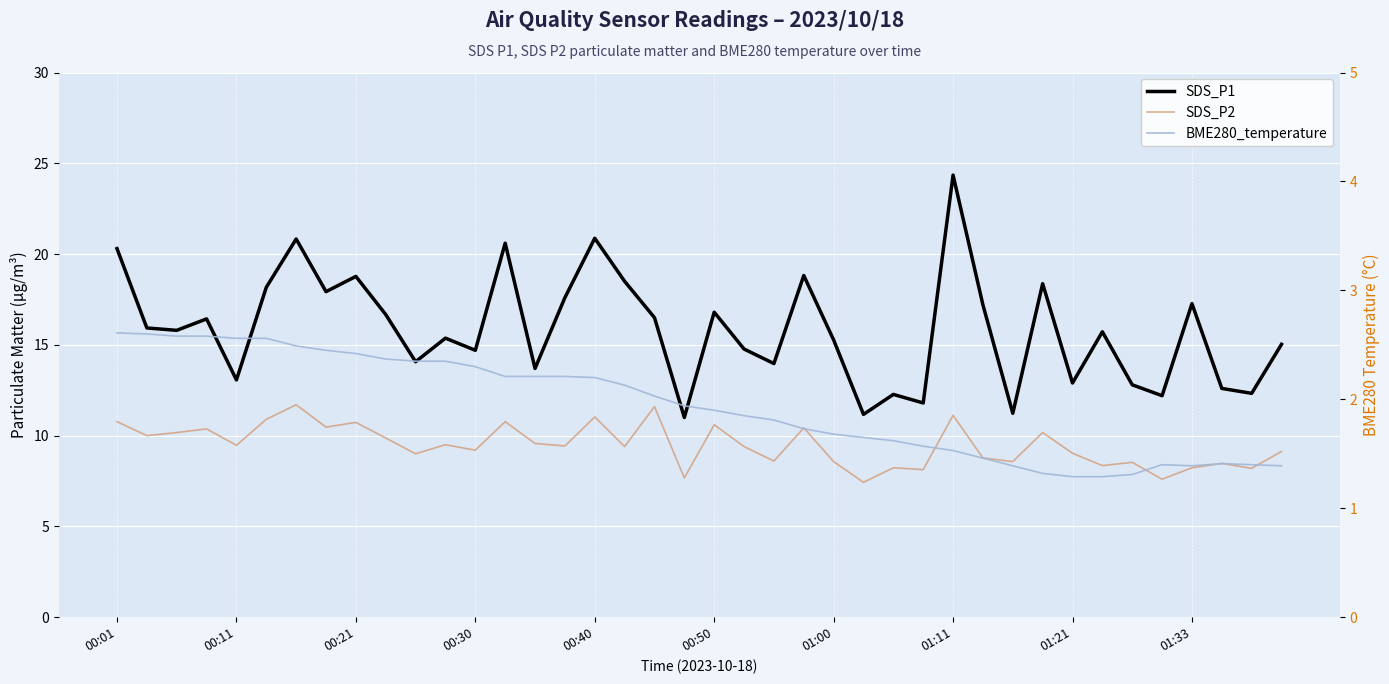

What are all the series names shown in the legend?

SDS_P1, SDS_P2, BME280_temperature